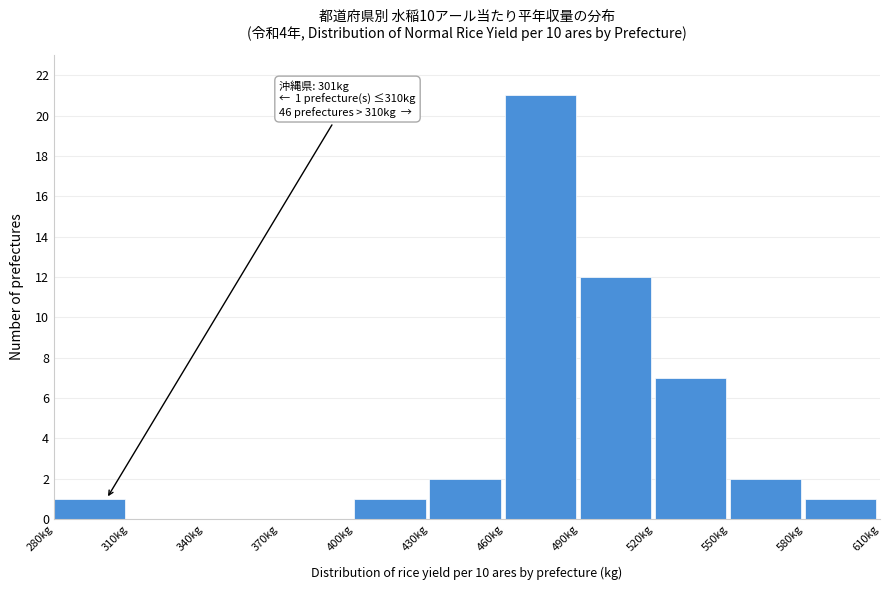

Which range on the x-axis has the tallest bar?

460 to 490